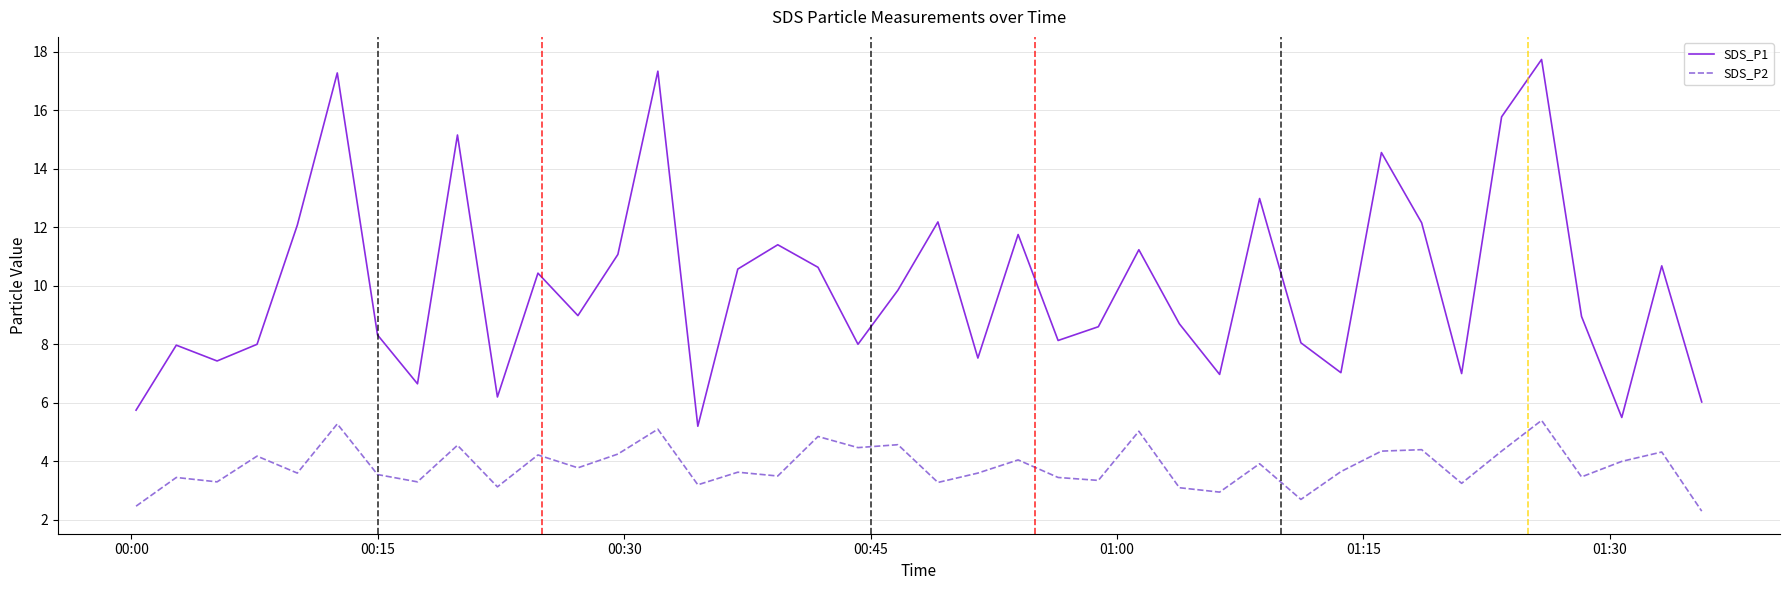

Which series has the largest total across all categories?

SDS_P1